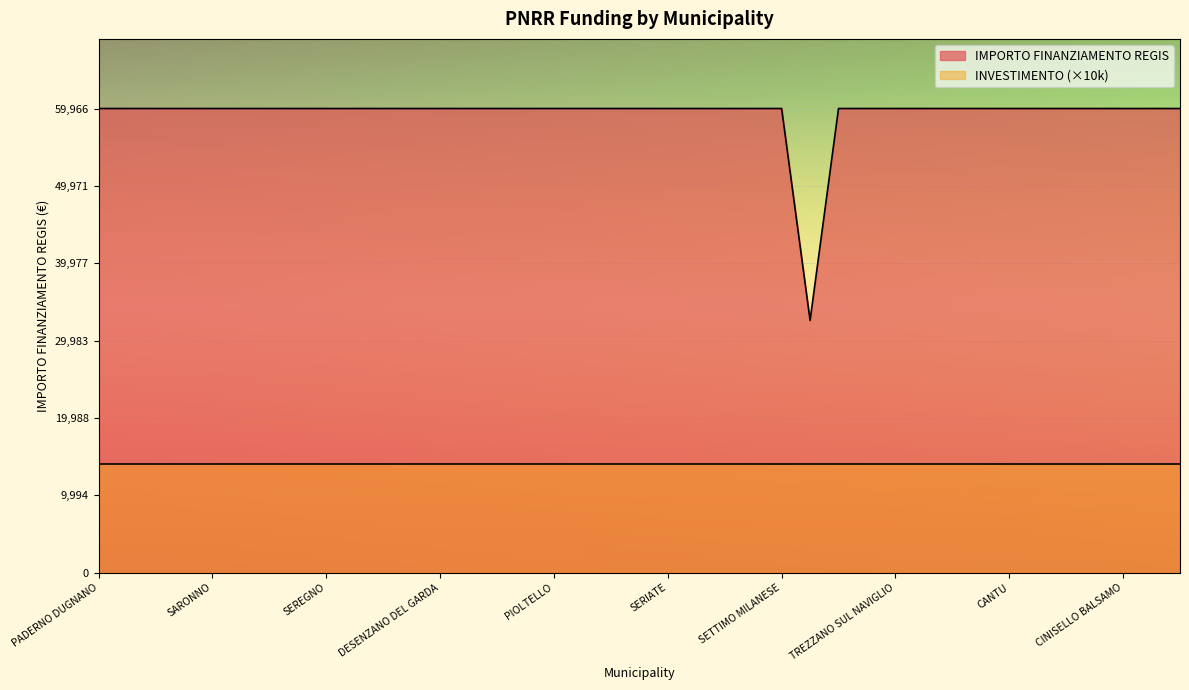

Reading left to right, extract all data points from this chart.

59966	59966	59966	59966	59966	59966	59966	59966	59966	59966	59966	59966	59966	59966	59966	59966	59966	59966	59966	59966	59966	59966	59966	59966	59966	32589	59966	59966	59966	59966	59966	59966	59966	59966	59966	59966	59966	59966	59966